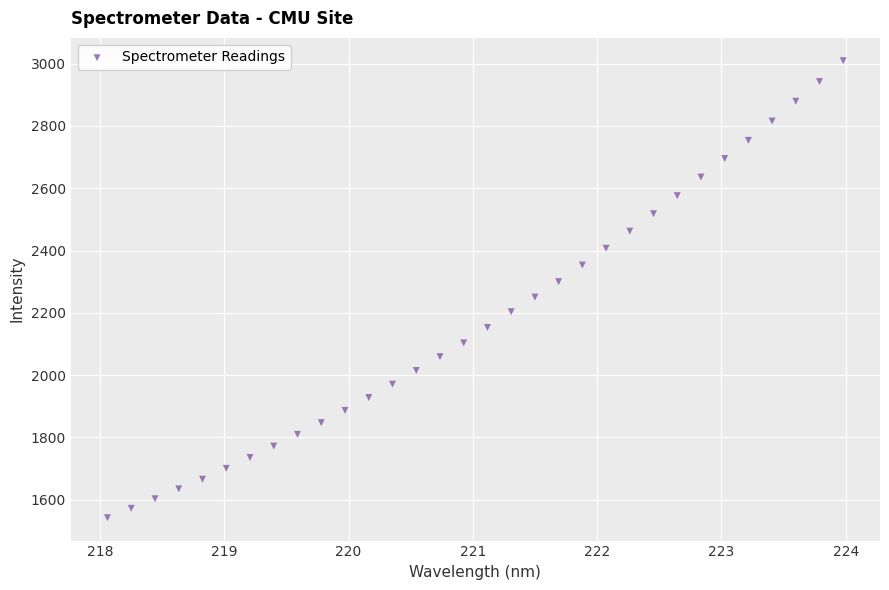

What is the range of X values (max minus min)?

5.9